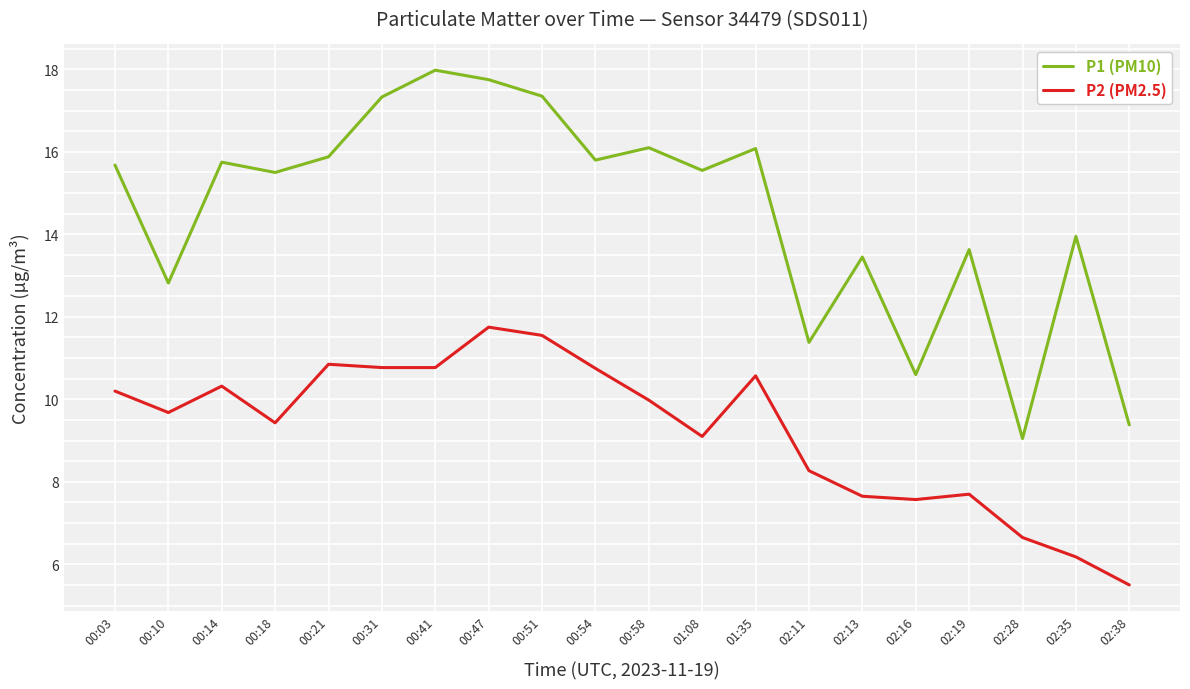

List the series in order of their overall mean, lowest first.

P2 (PM2.5), P1 (PM10)